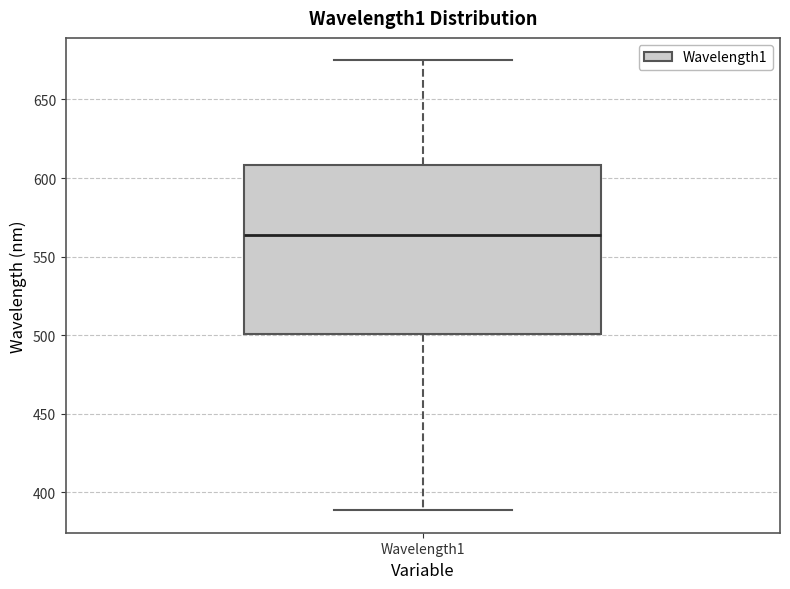

Where does the lower whisker of the box for Wavelength1 end on the y-axis? The values are not printed on the chart, so give them approximately, as read against the axis.

390